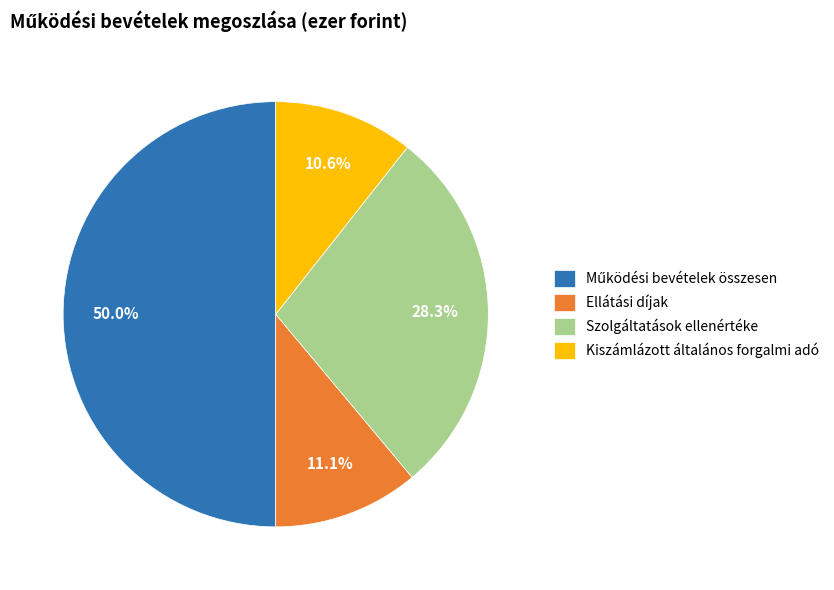

Does Ellátási díjak represent more than half of the total?

No